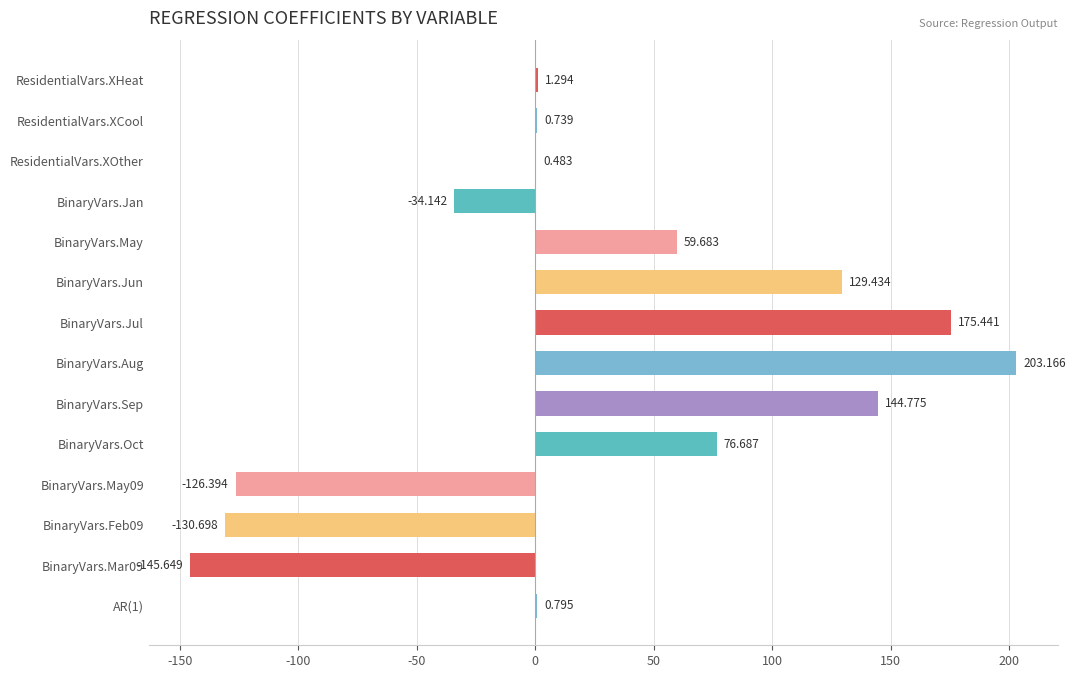

At which category does the chart reach its peak across all series?

BinaryVars.Aug